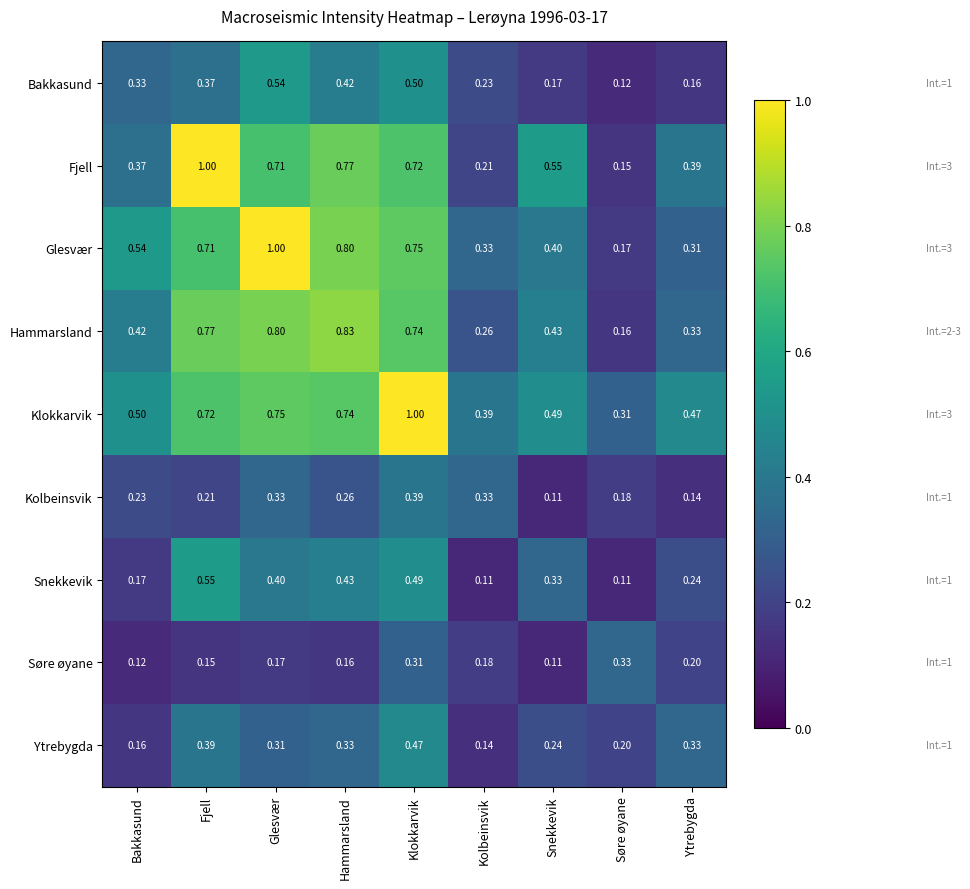

Which series changed the most between Glesvær and Kolbeinsvik?

Glesvær